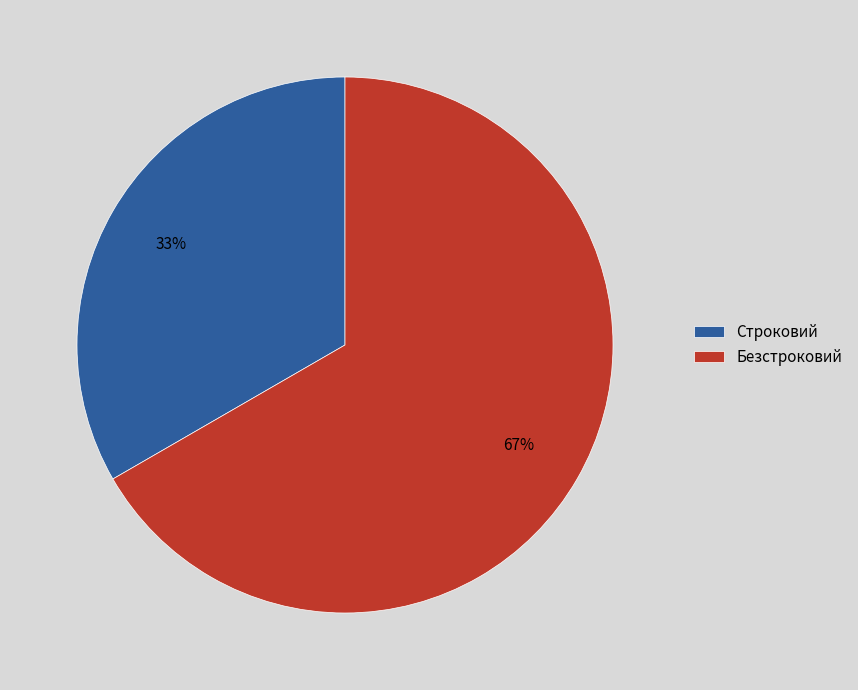

To the nearest percent, what is the average slice percentage?

50%